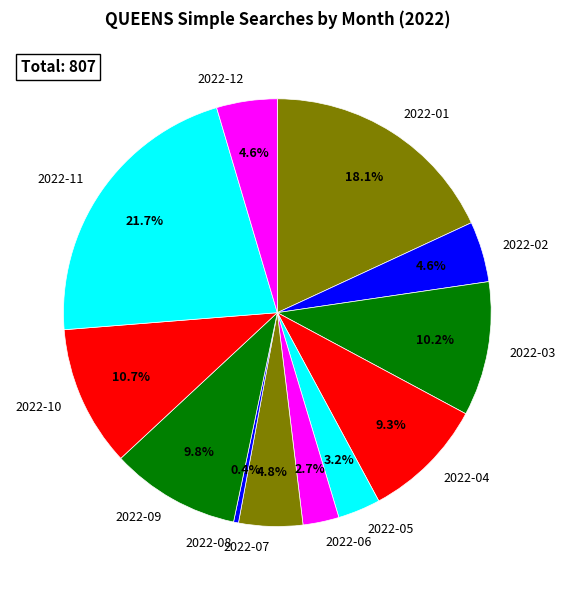

How many segments does this pie chart have?

12